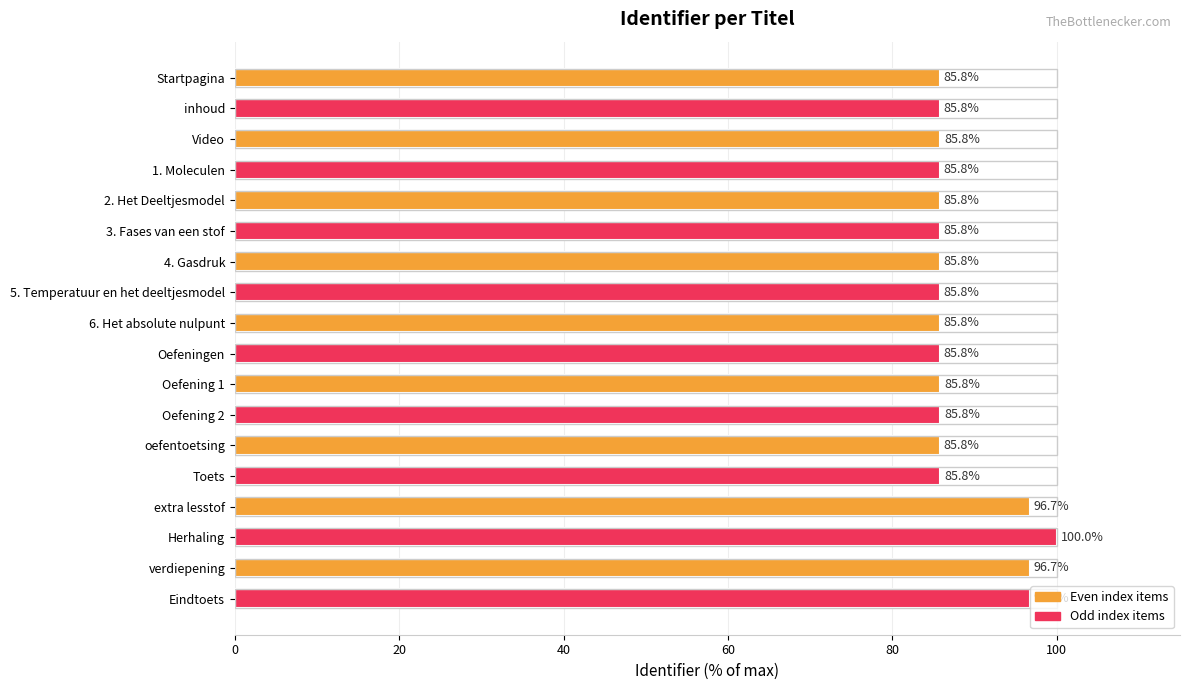

Is it true that the value at Video is 29.8?

False